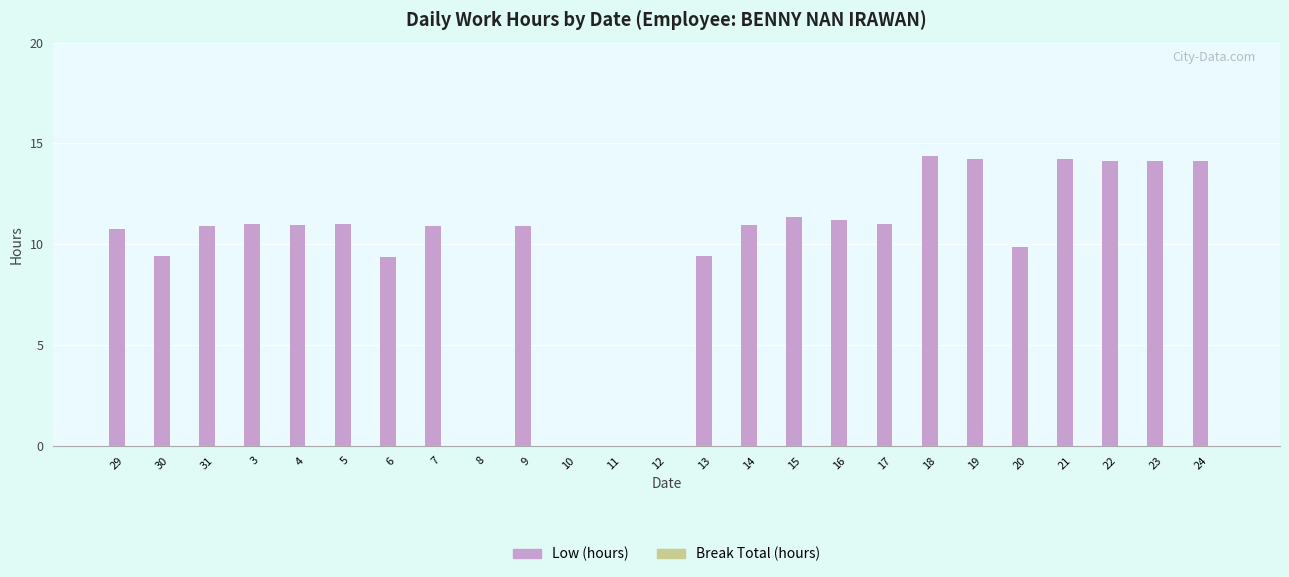

What is the change in value from 10 to 17?

+11.0